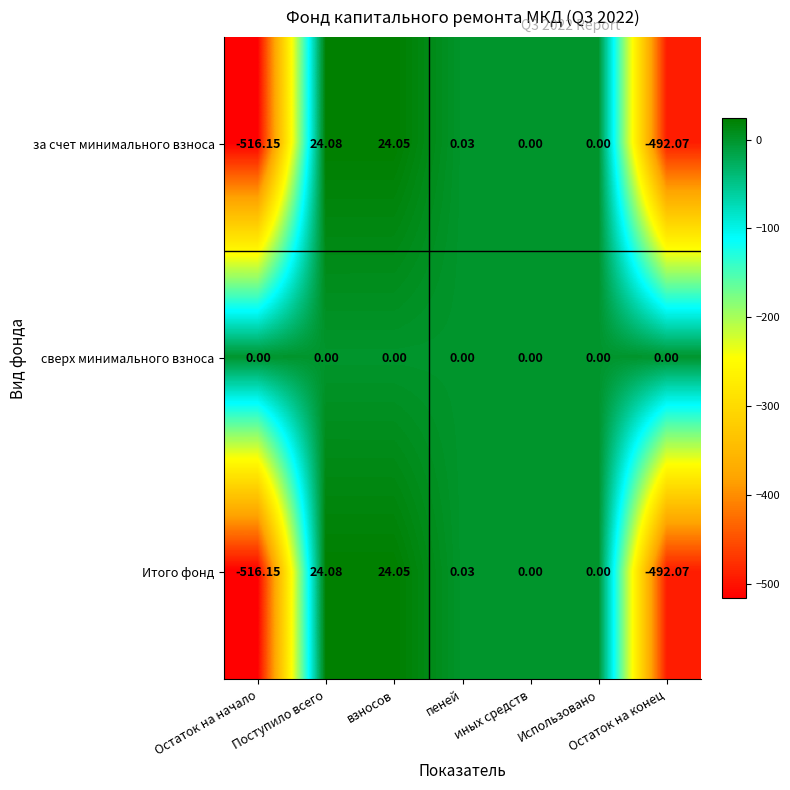

At which category does the chart reach its peak across all series?

Поступило всего